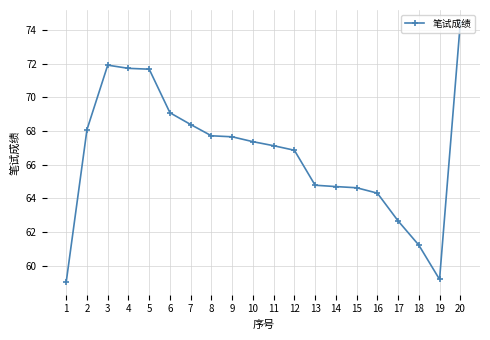

Approximately how many times larger is the value at 17 compared to 16?

1.0